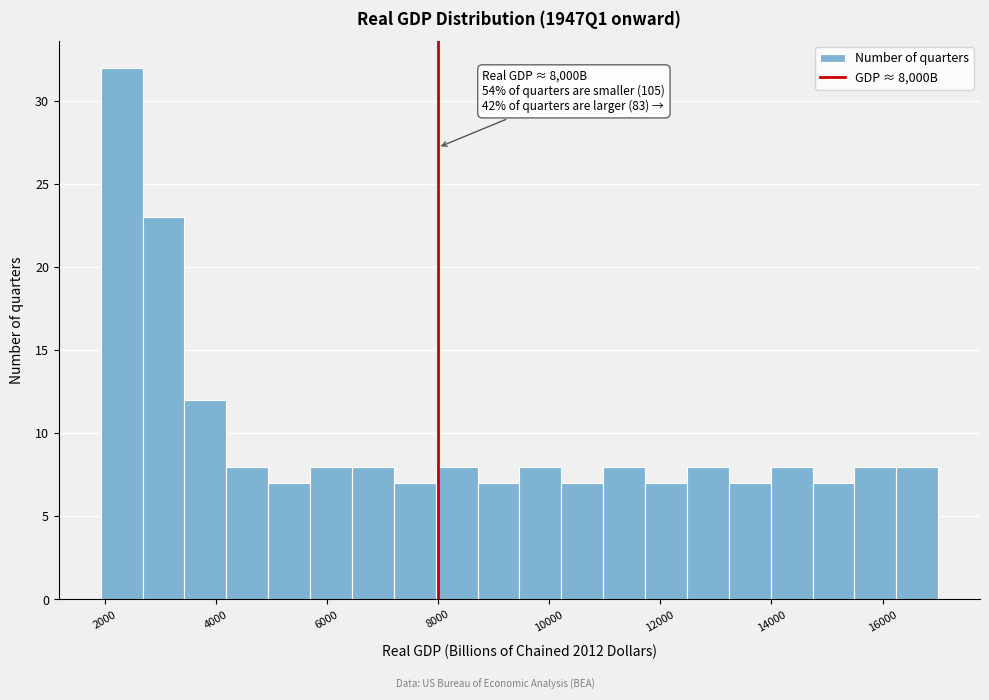

Around what value on the x-axis is the tallest bar? Give the approximate position of its centre, as read against the axis.

2400